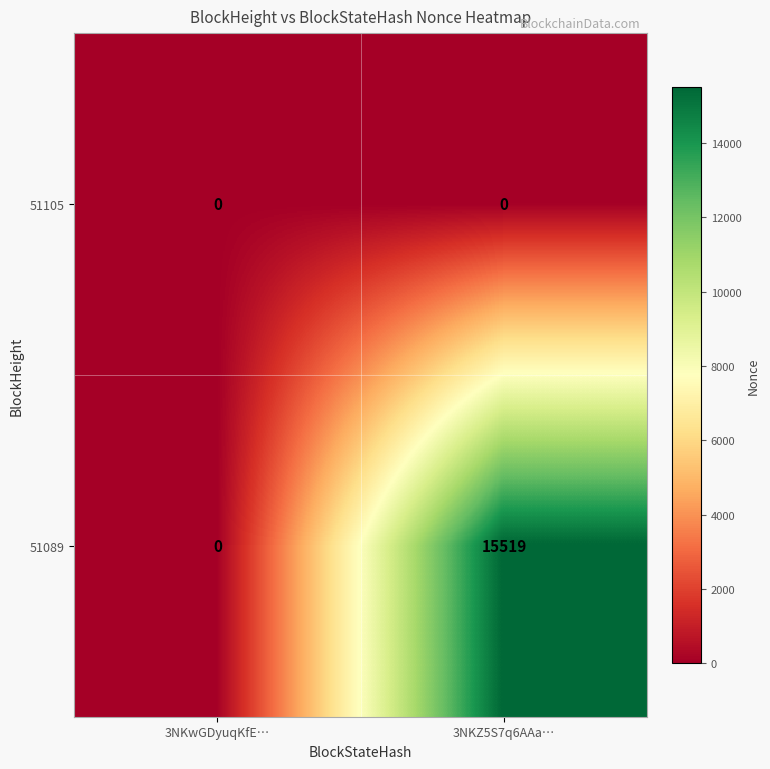

Reading right to left, extract all data points from this chart.

51105: 0	0
51089: 15519	0